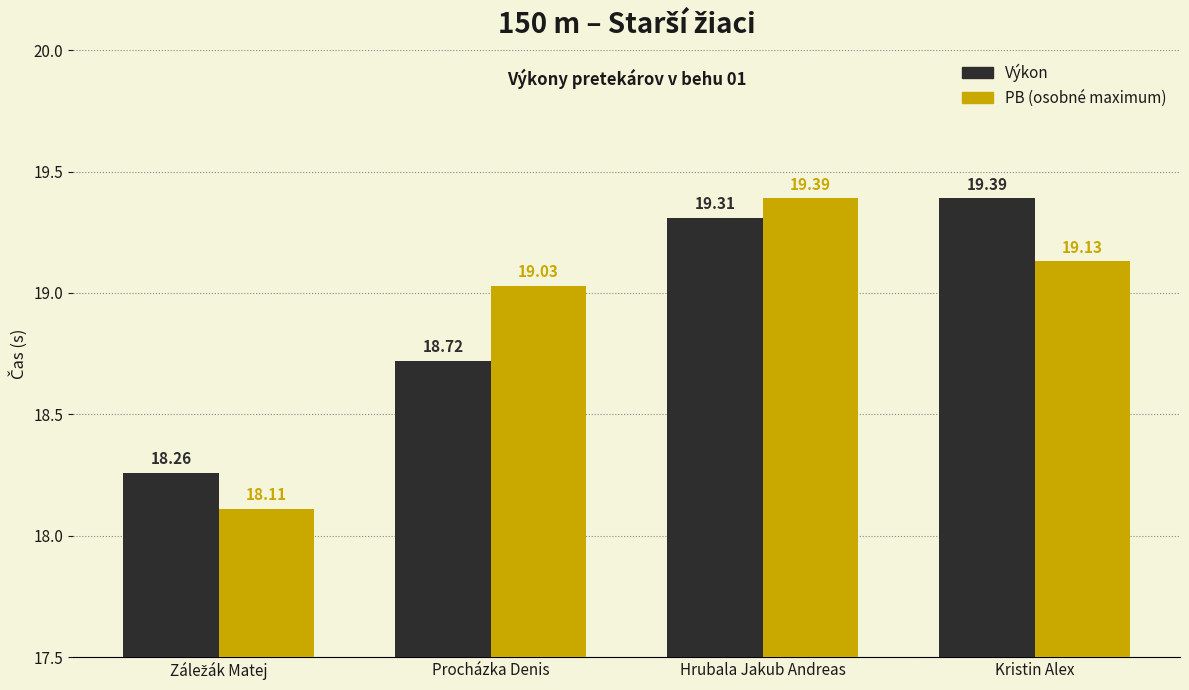

What is the spread (max minus min) of values at Procházka Denis?

0.3